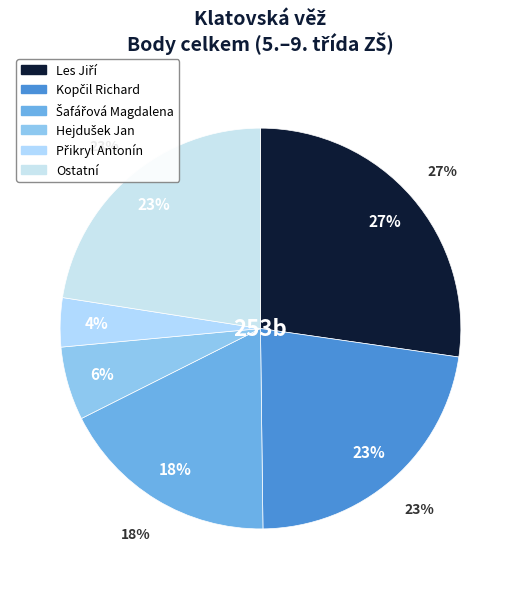

What is the total percentage of Šafářová Magdalena and Hejdušek Jan?

23.7%